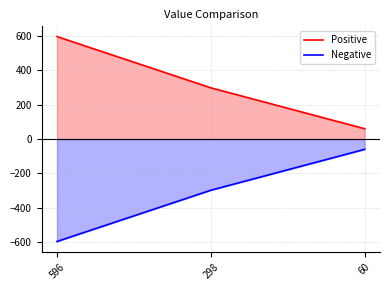

At which label does Positive first exceed 298?

596